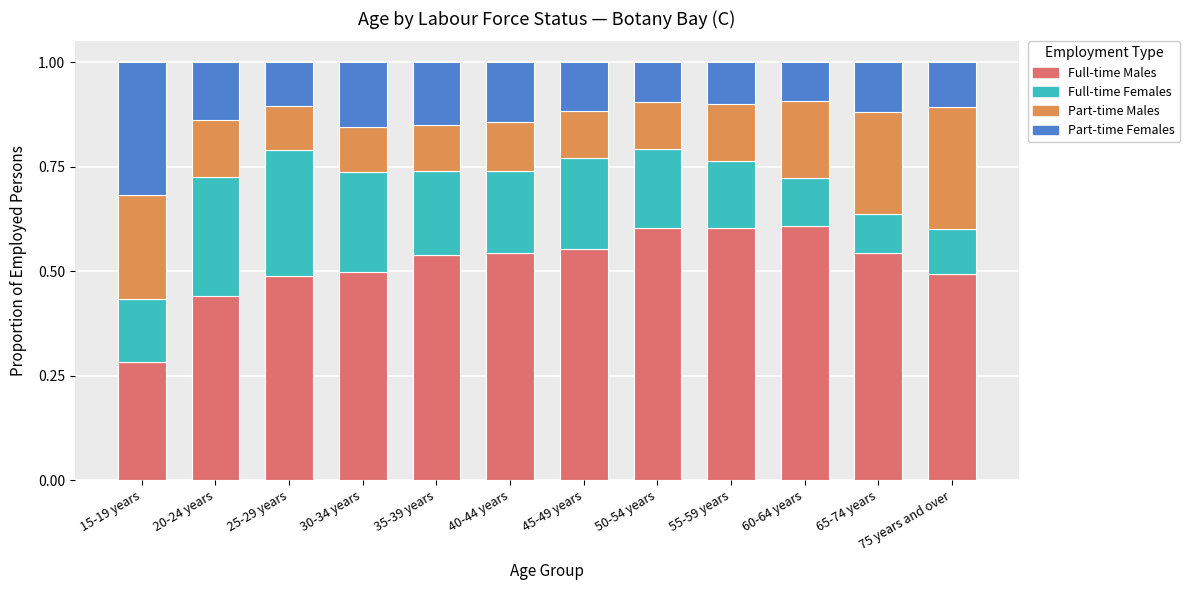

The Full-time Males series shows 0.5 at 35-39 years. True or false?

True